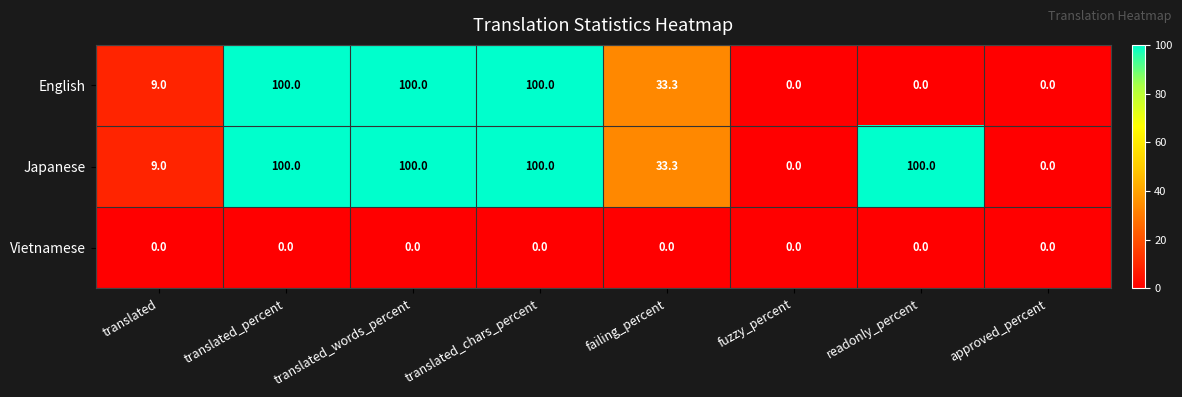

Reading left to right, list all the values displayed in this chart.

English: translated=9.0	translated_percent=100.0	translated_words_percent=100.0	translated_chars_percent=100.0	failing_percent=33.3	fuzzy_percent=0.0	readonly_percent=0.0	approved_percent=0.0
Japanese: translated=9.0	translated_percent=100.0	translated_words_percent=100.0	translated_chars_percent=100.0	failing_percent=33.3	fuzzy_percent=0.0	readonly_percent=100.0	approved_percent=0.0
Vietnamese: translated=0.0	translated_percent=0.0	translated_words_percent=0.0	translated_chars_percent=0.0	failing_percent=0.0	fuzzy_percent=0.0	readonly_percent=0.0	approved_percent=0.0